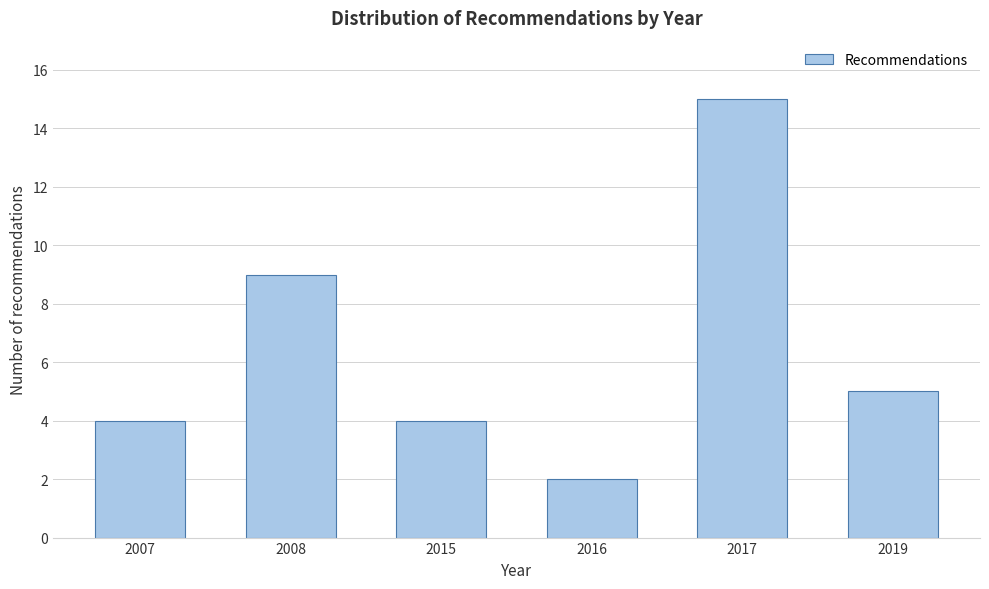

Reading left to right, transcribe all the data shown in this chart.

2007=4	2008=9	2015=4	2016=2	2017=15	2019=5